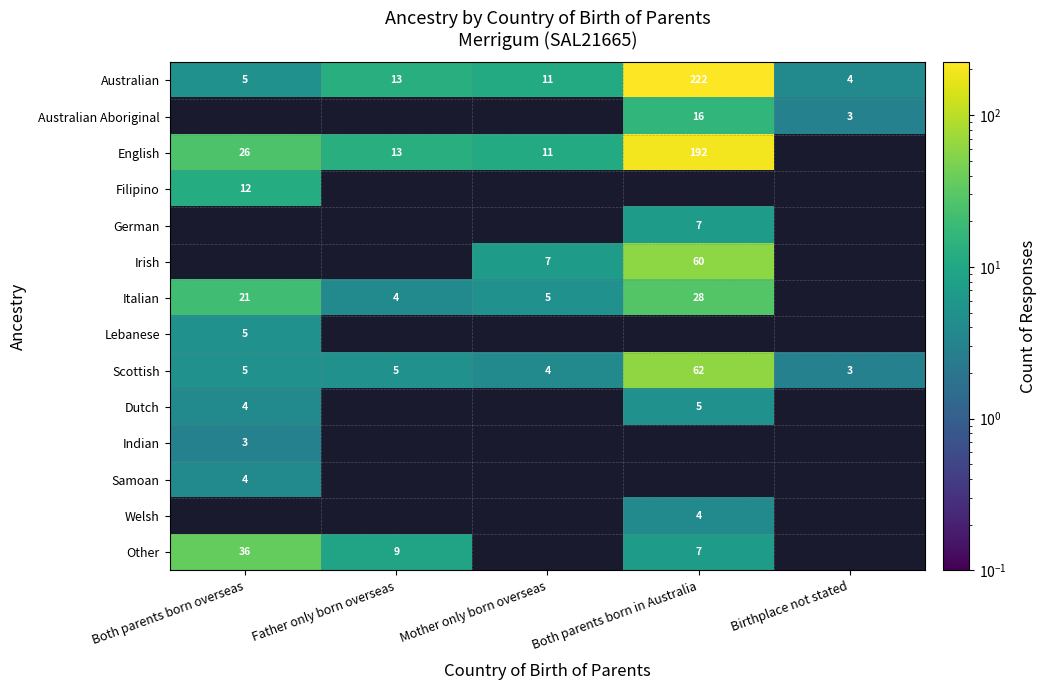

Is the value of Scottish at Mother only born overseas greater than the value of Australian at Both parents born overseas?

No